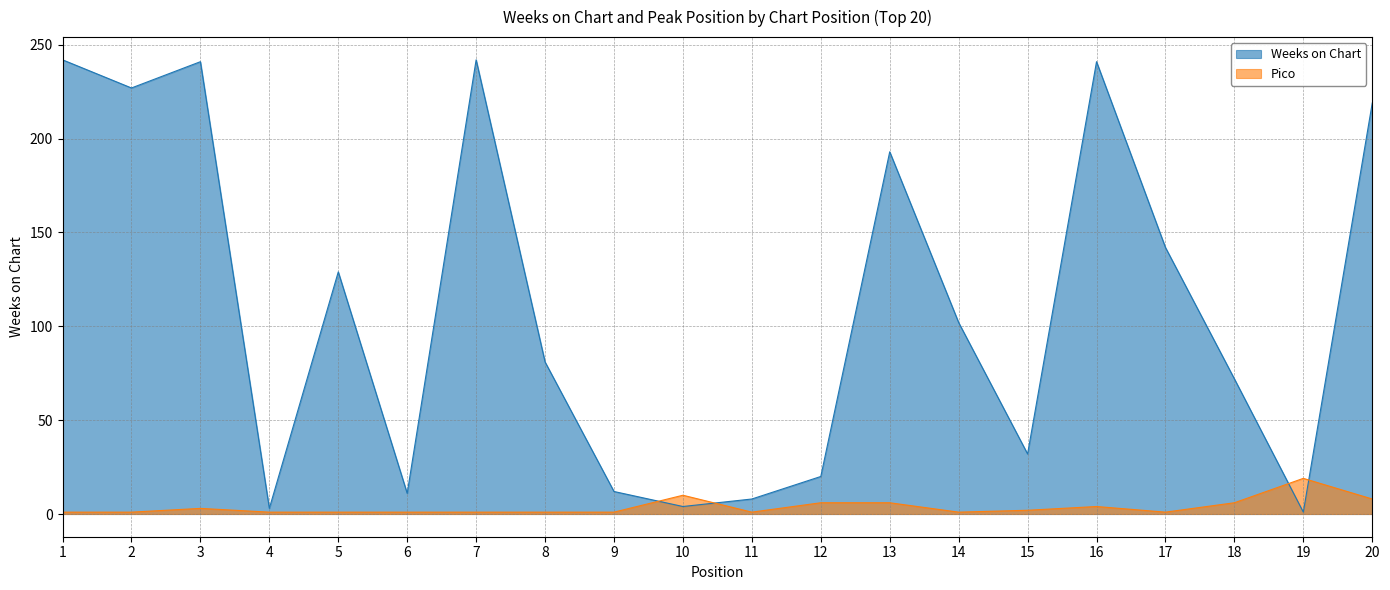

What is the greatest value displayed?

242